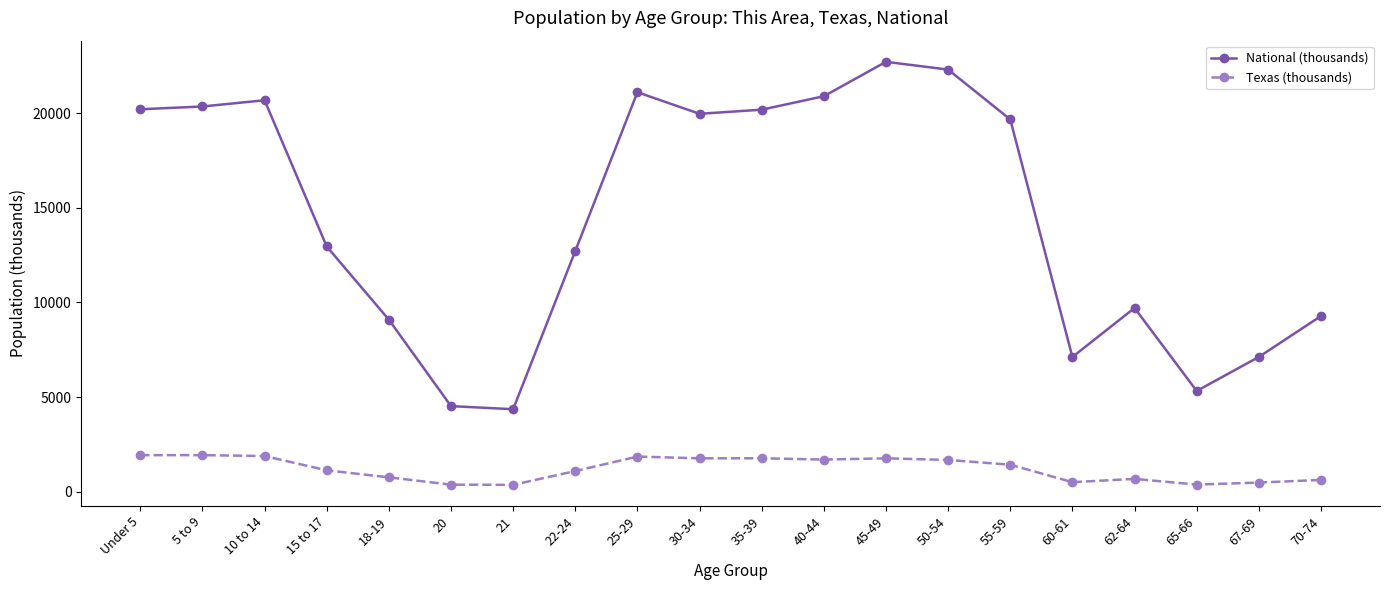

What is the label of the 15th point from the right?

20